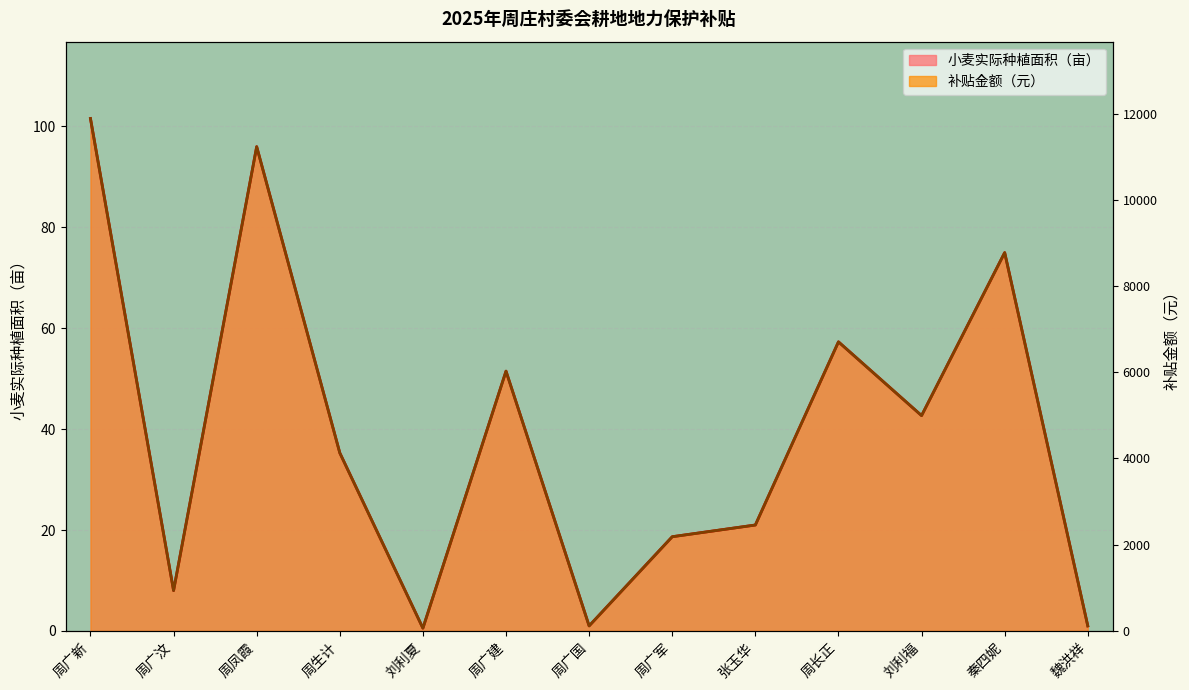

Where is 小麦实际种植面积（亩） nearest to the value 51?

周广建